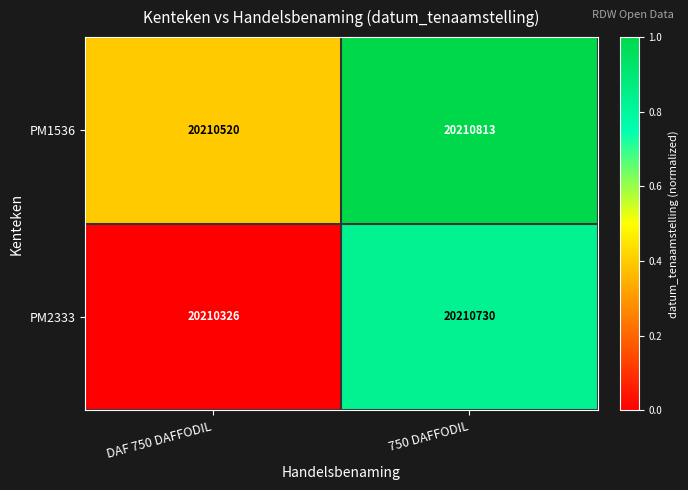

What is the minimum value shown in the chart?

20210326